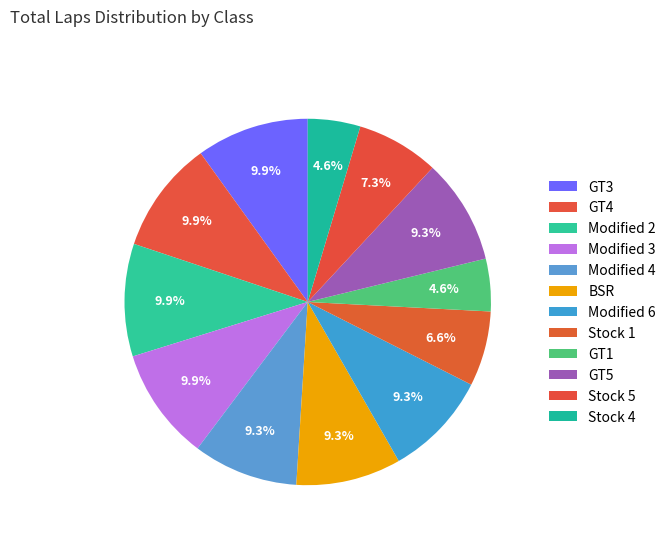

How many segments does this pie chart have?

12